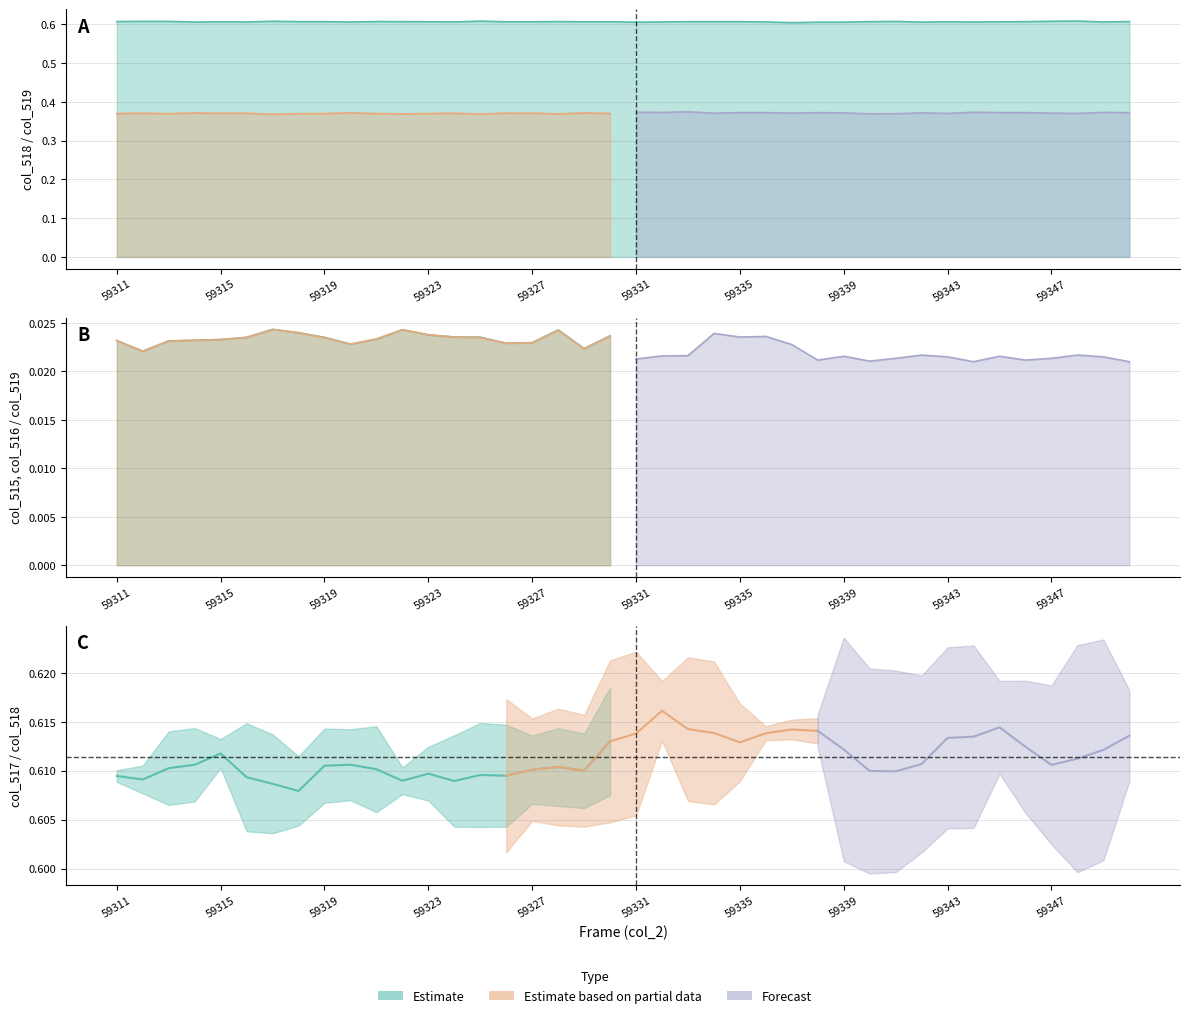

How many data points does each series have?

20